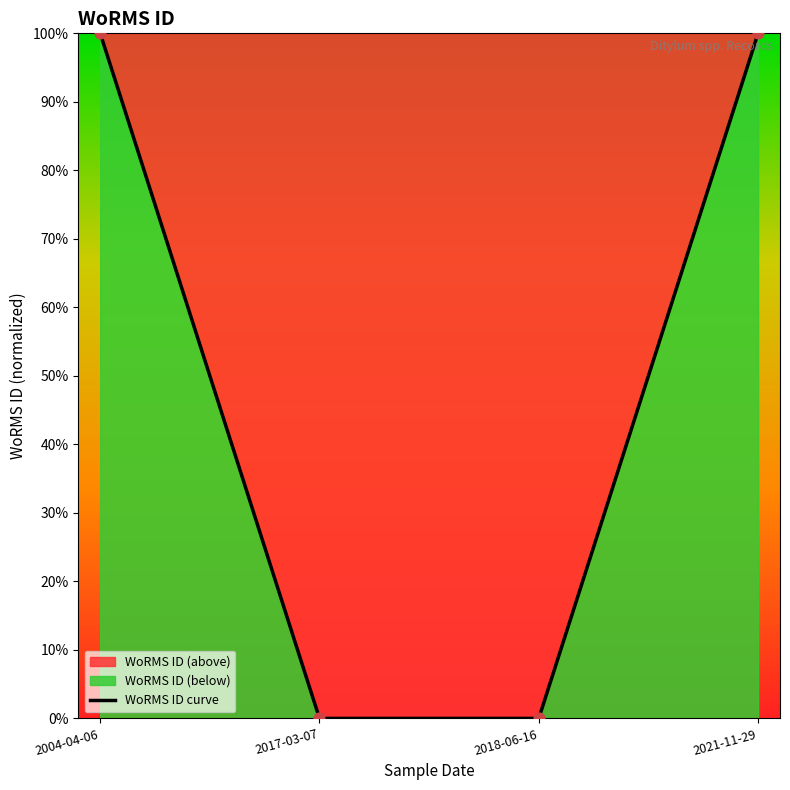

What is the change in value from 2017-03-07 to 2021-11-29?

+100